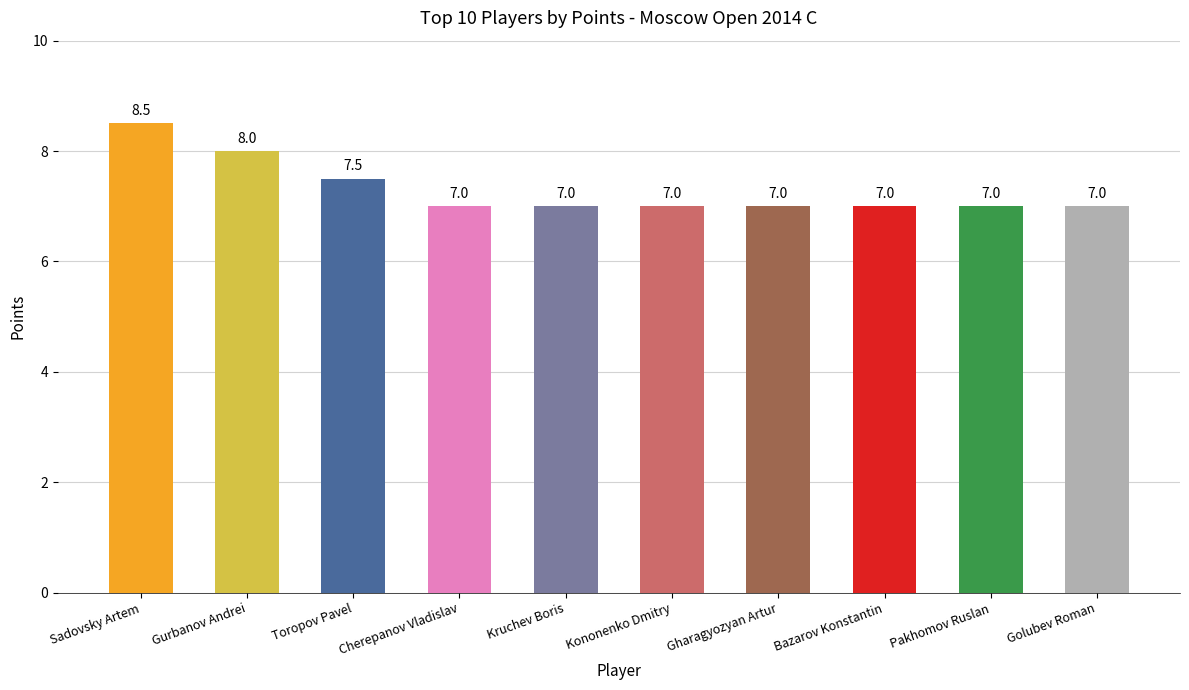

How many distinct data groups are displayed?

1